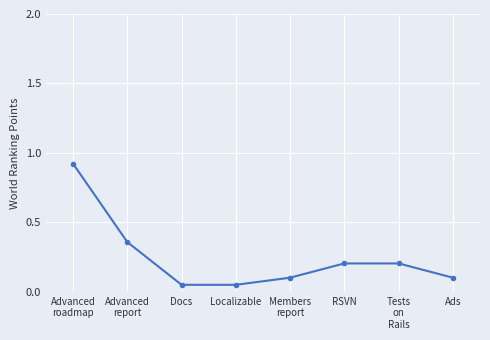

What is the difference between the second highest and minimum values?

0.3